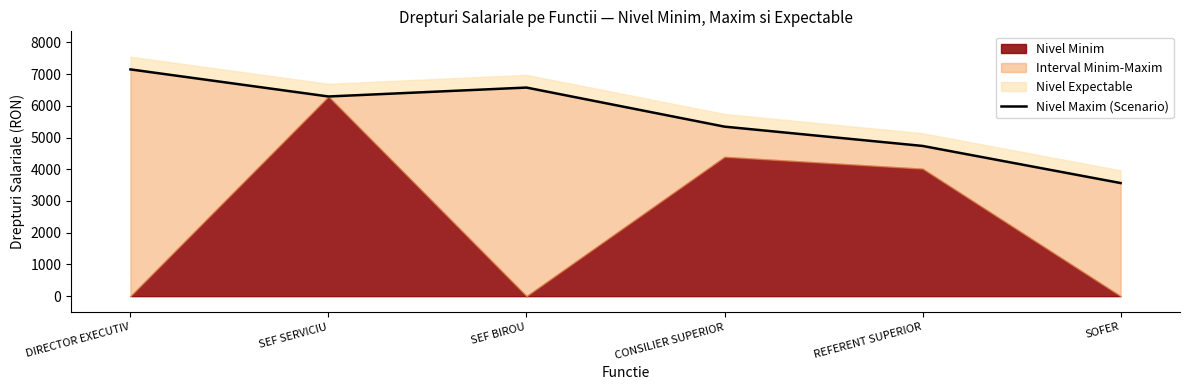

What is the greatest value displayed?

7149